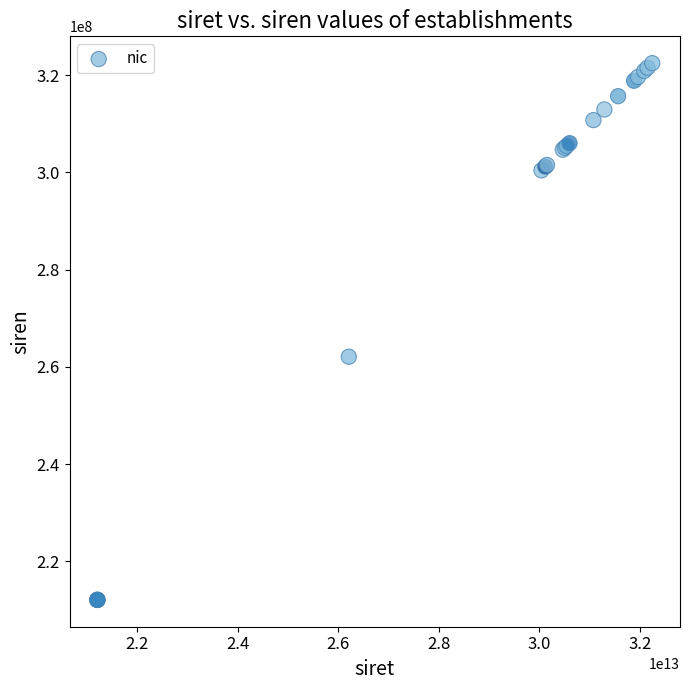

What Y value in the scatter plot is closest to 267286890?

262106982